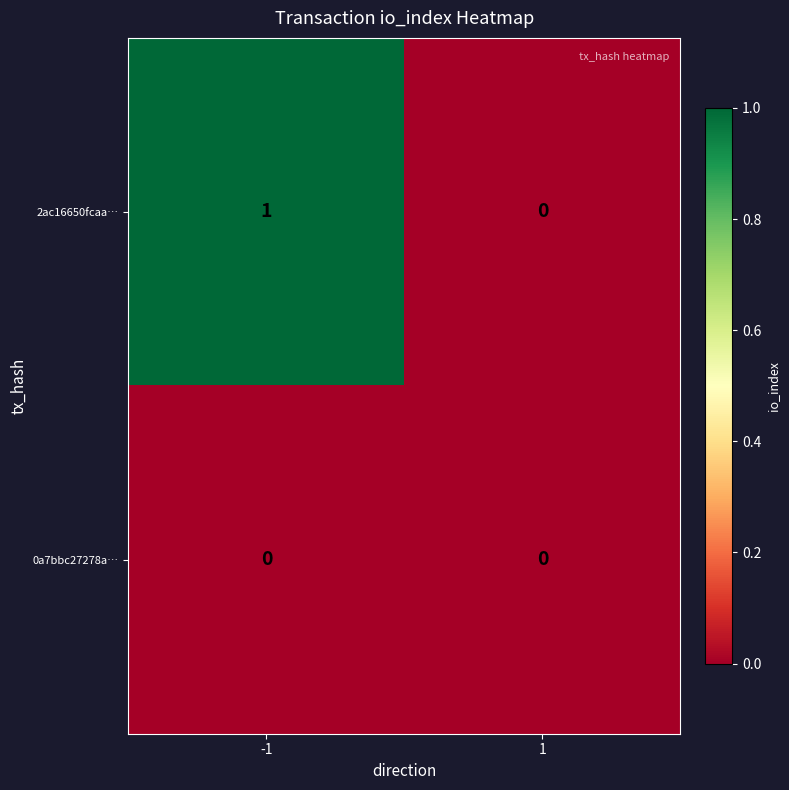

The value of 2ac16650fcaa… at 1 is 0. True or false?

True